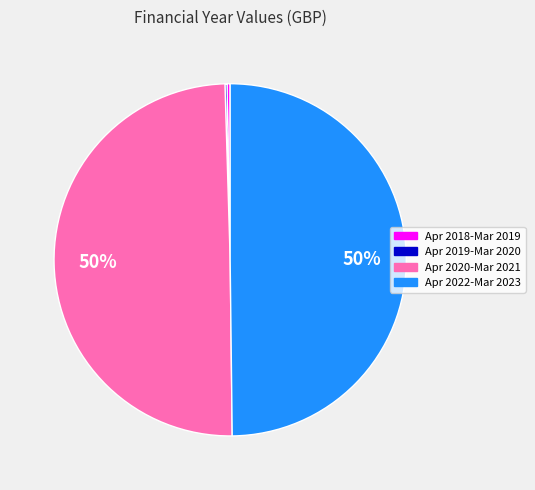

To the nearest percent, what is the difference between the largest and smallest slice percentages?

50%